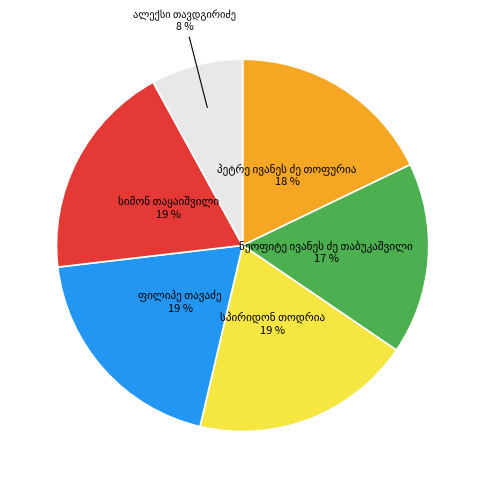

Is there a majority slice in this chart?

No